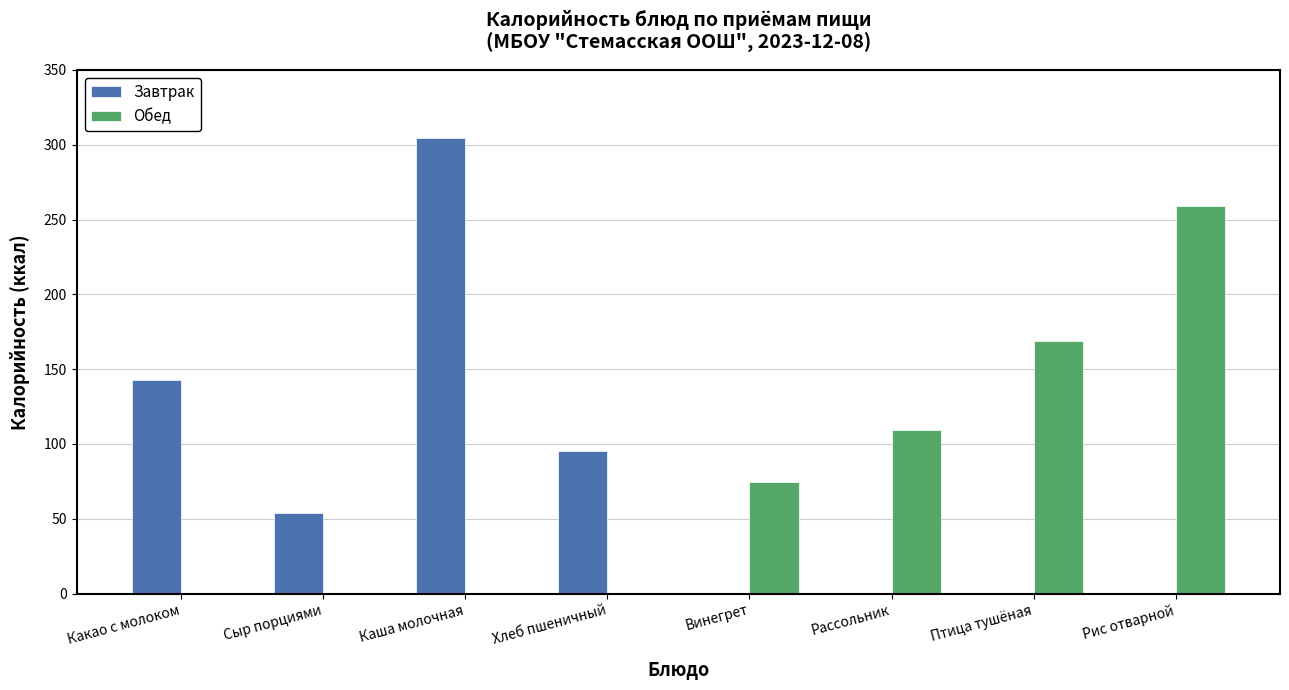

What is the difference between the Завтрак values at Птица тушёная and Каша молочная?

304.6